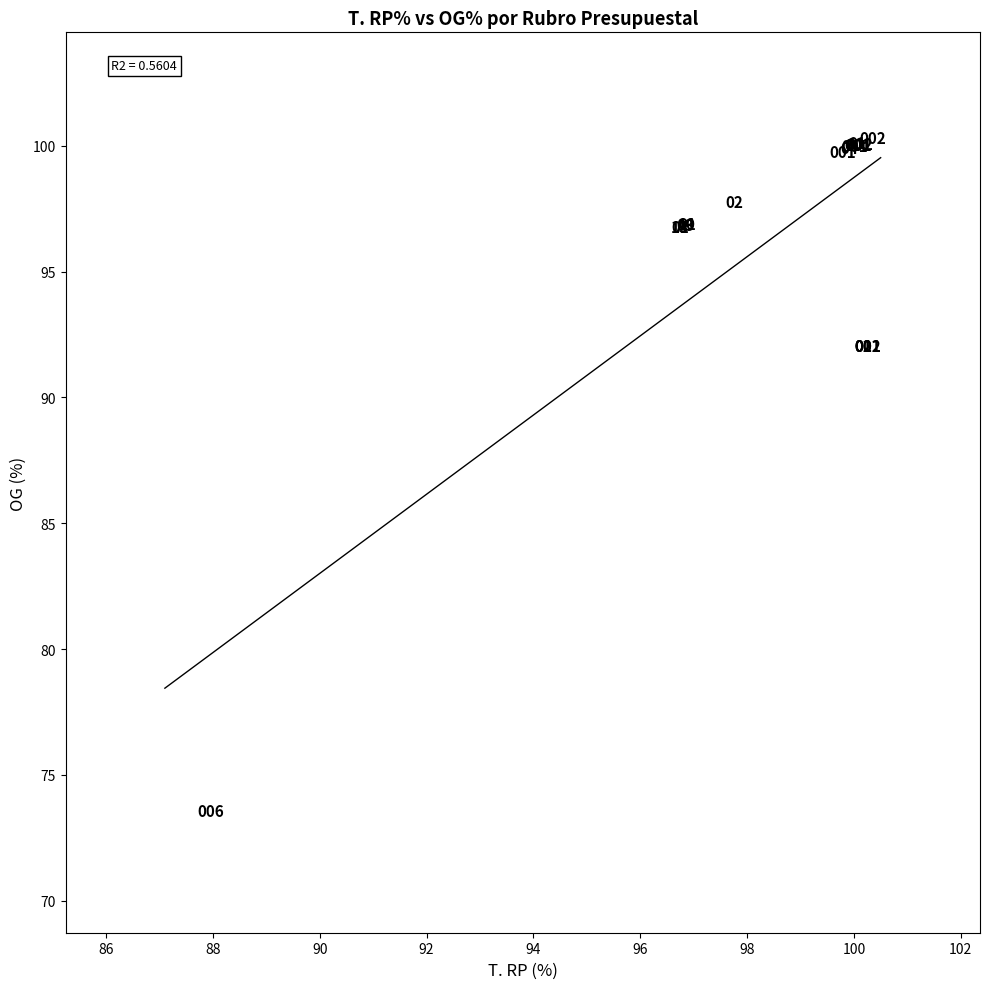

What Y value in the scatter plot is closest to 86?

91.7